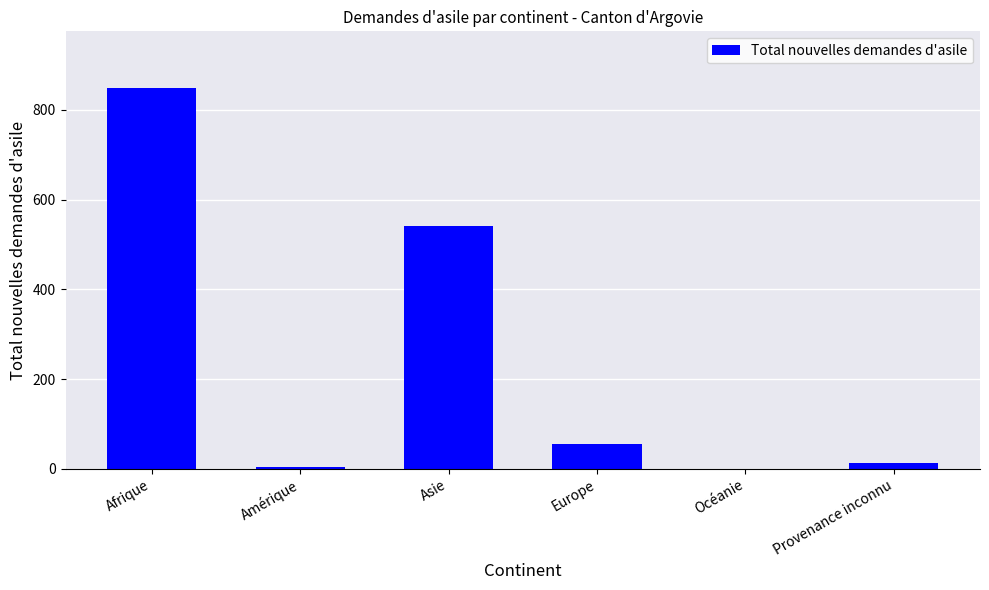

What is the change in value from Amérique to Europe?

+52